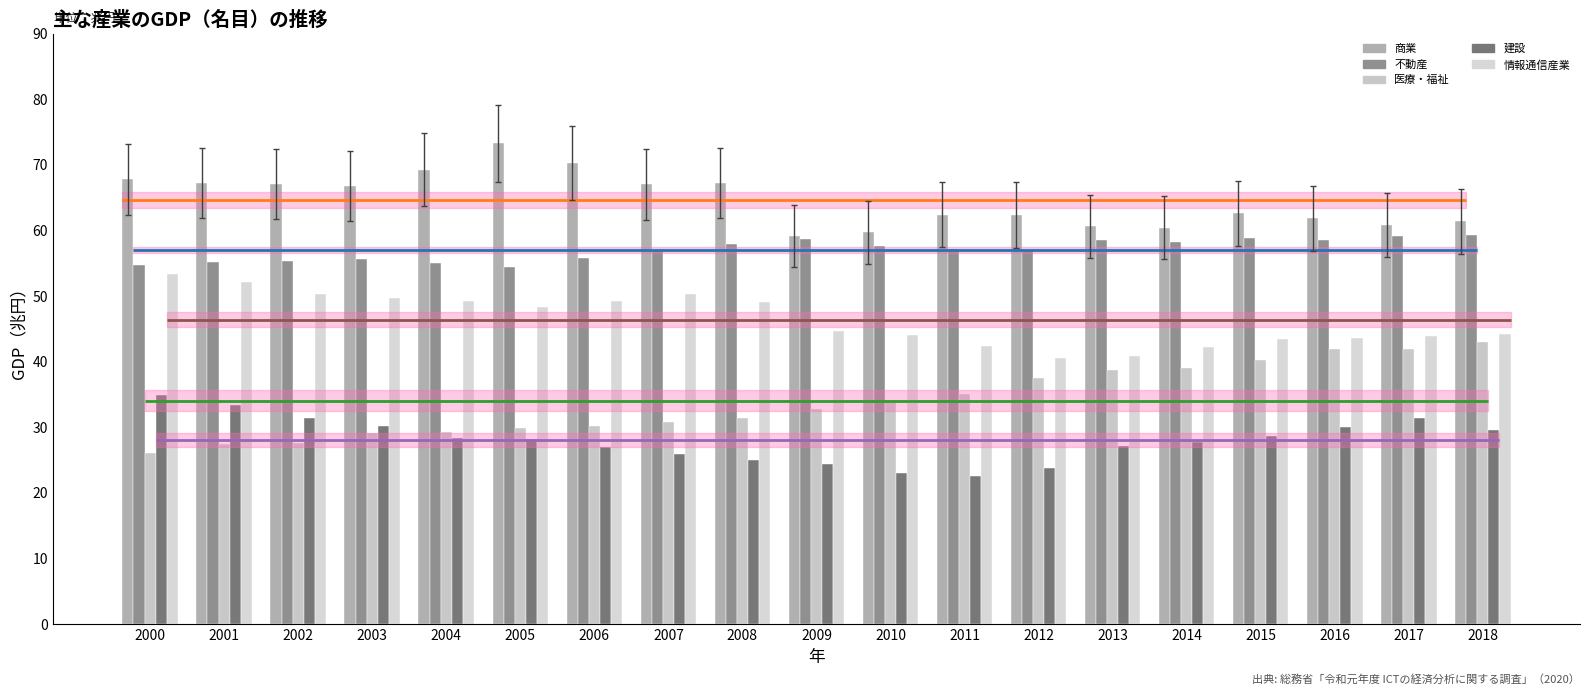

What is the value of the 商業 bar at the 5th from the left?

69.3